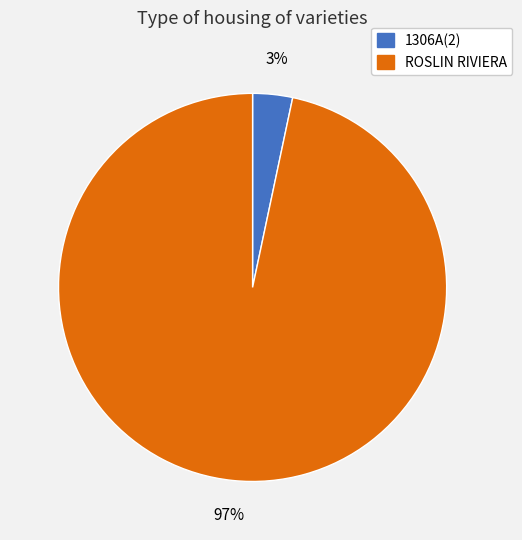

Is there a majority slice in this chart?

Yes